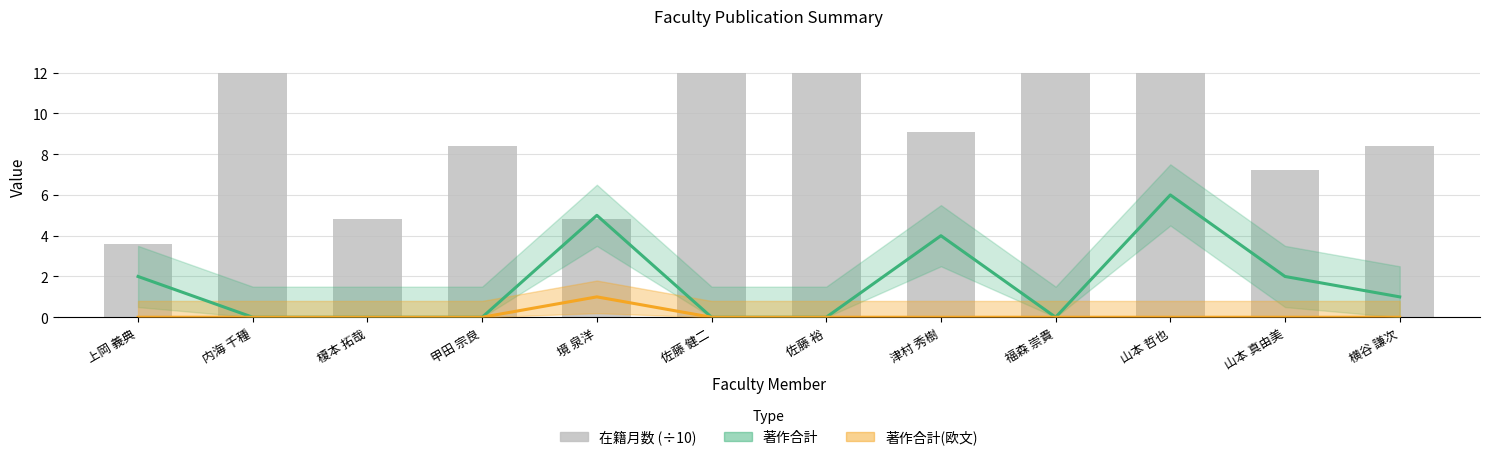

What is the label of the 8th bar from the left?

津村 秀樹